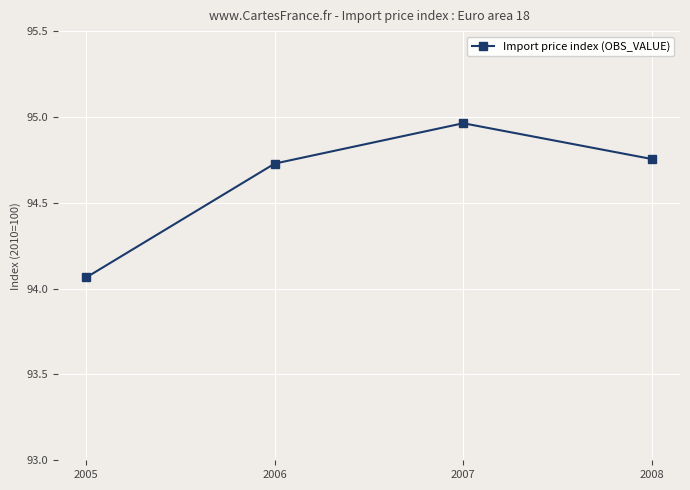

How many lines are shown in the chart?

1